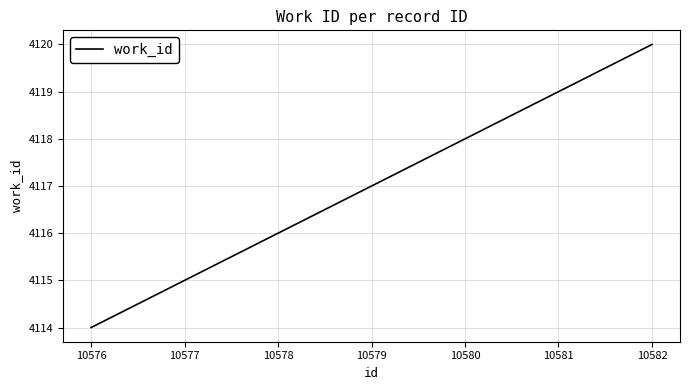

List the labels in order of value, smallest first.

10576, 10579, 10582